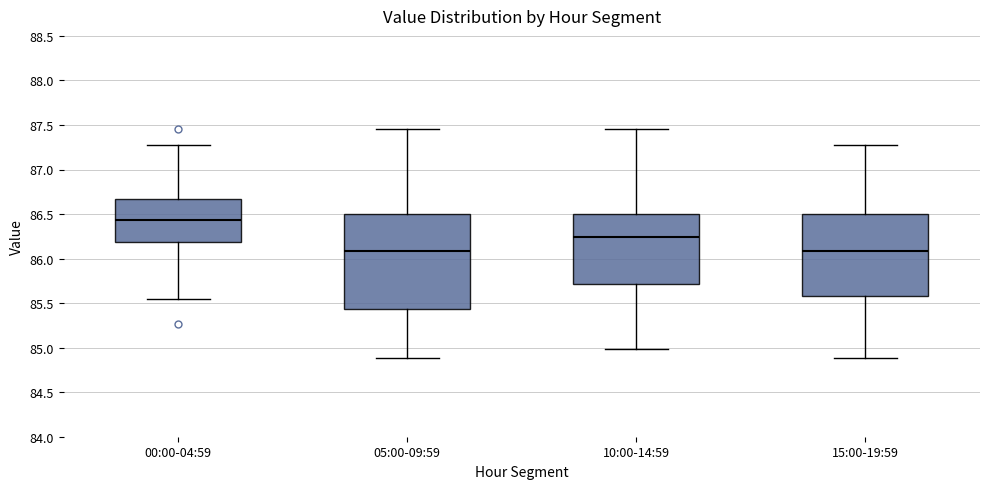

Where does the median line of the box for 15:00-19:59 sit on the y-axis? The values are not printed on the chart, so give them approximately, as read against the axis.

86.10